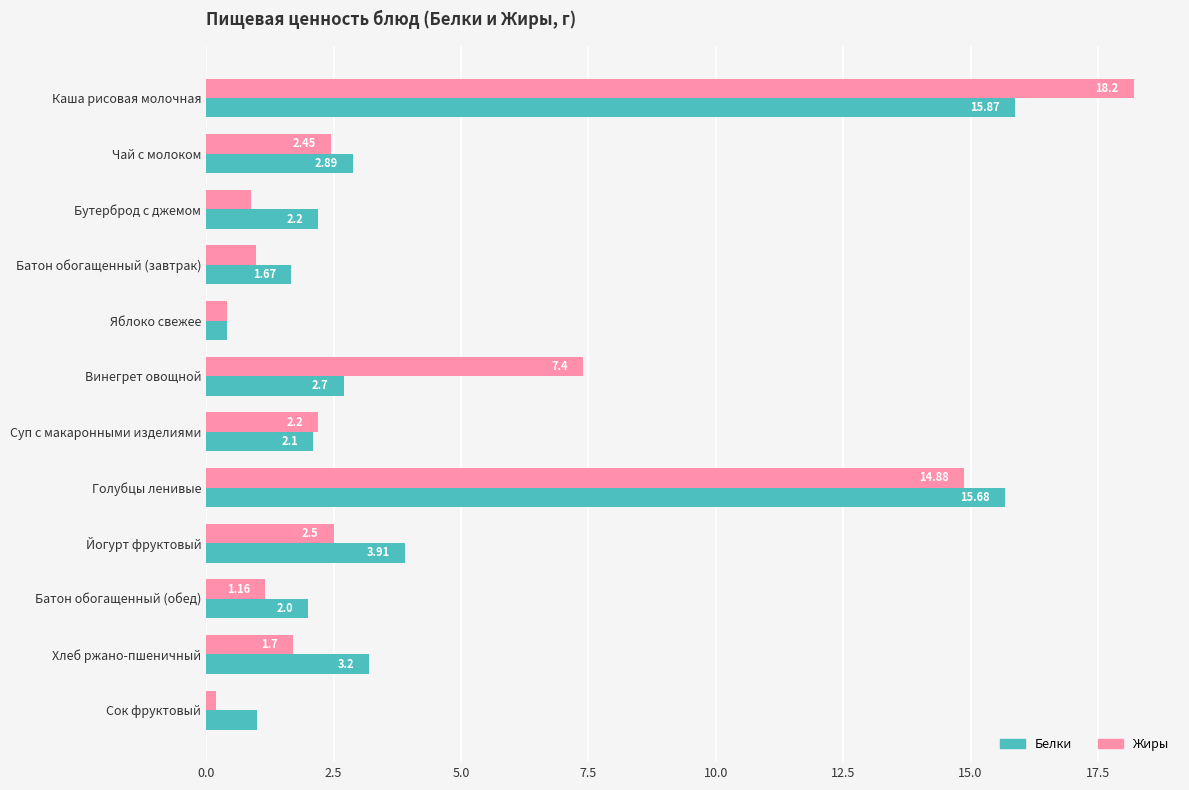

Rank the series at Винегрет овощной from lowest to highest value.

Белки, Жиры